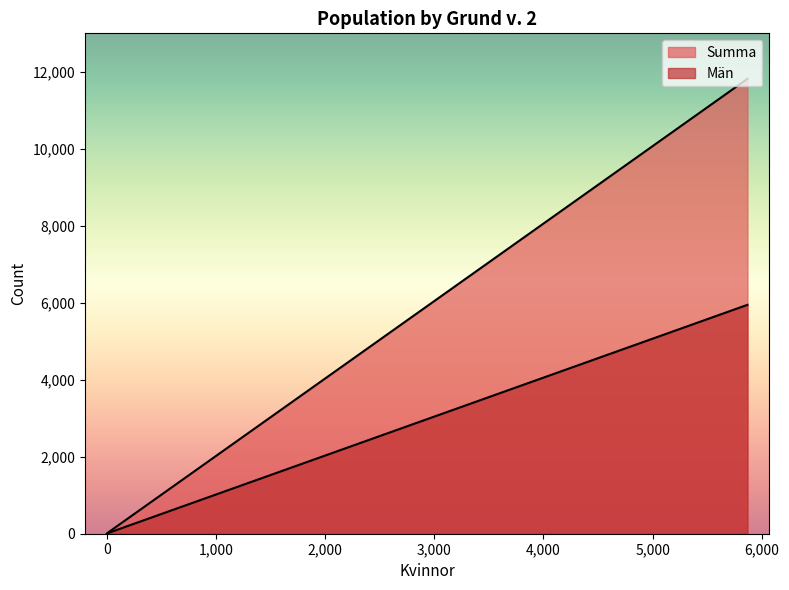

True or false: Män and Summa intersect in this chart.

False